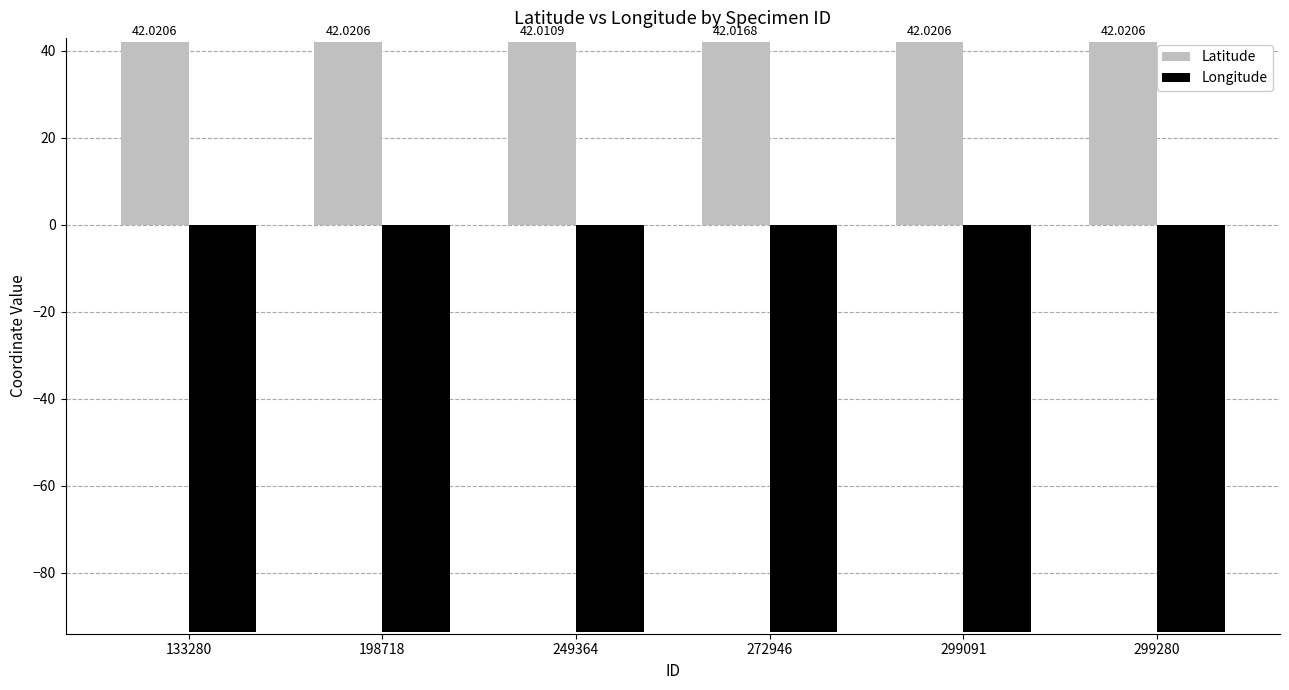

The Longitude series shows -93.6 at 299091. True or false?

True